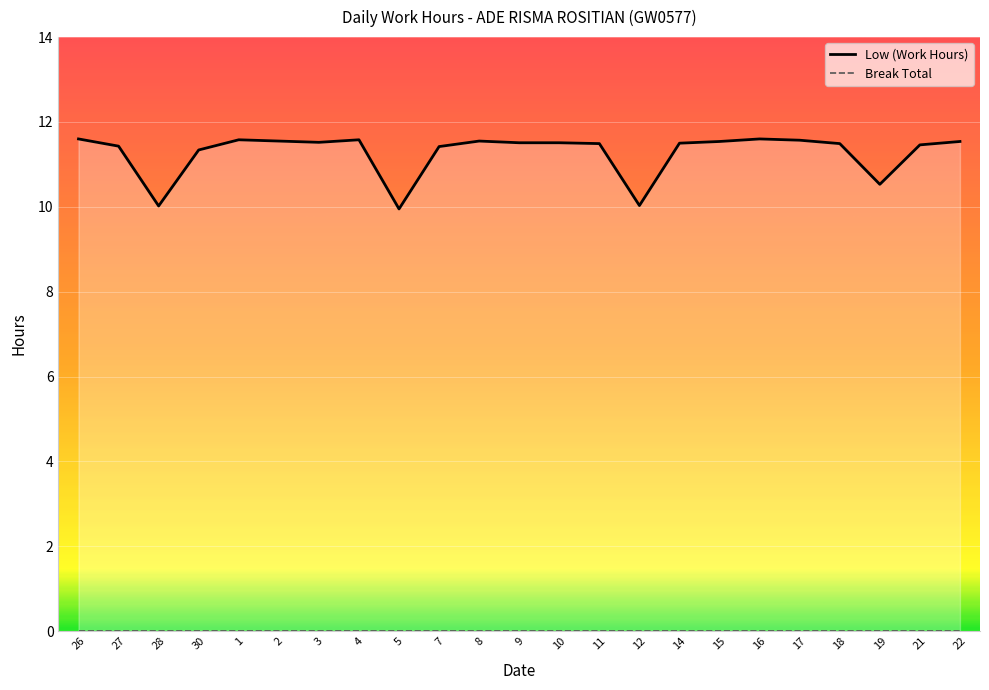

What is the label of the 11th point from the left?

8